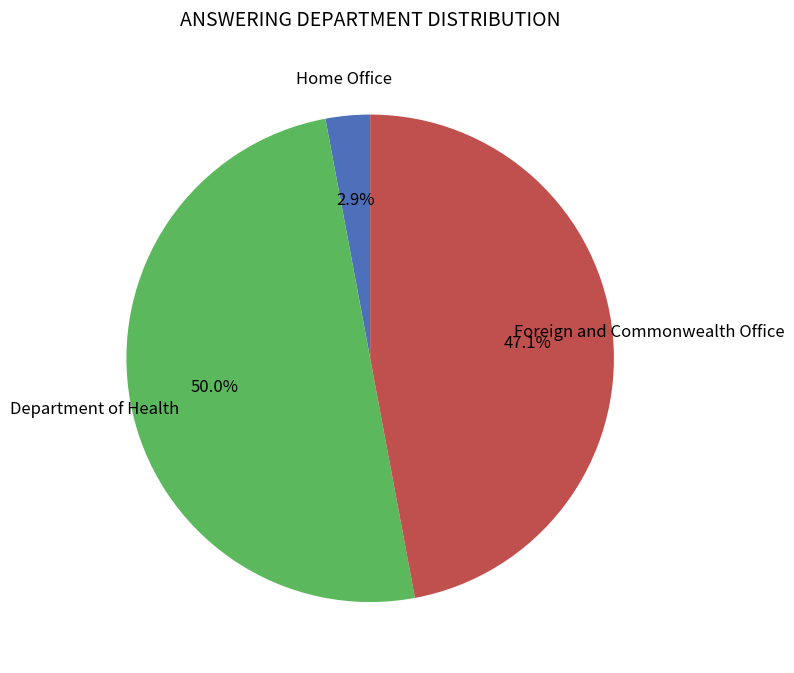

How many slices are in this pie chart?

3